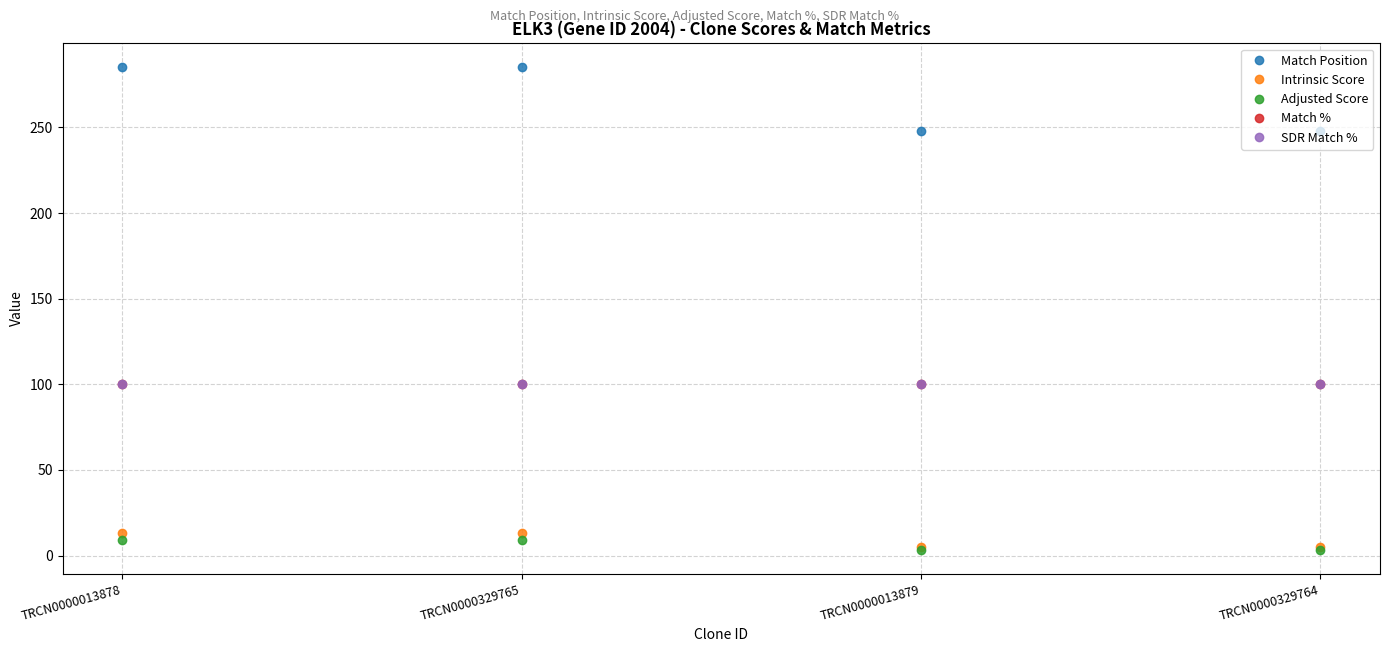

True or false: Match Position has a value of 285.0 at TRCN0000013878.

True